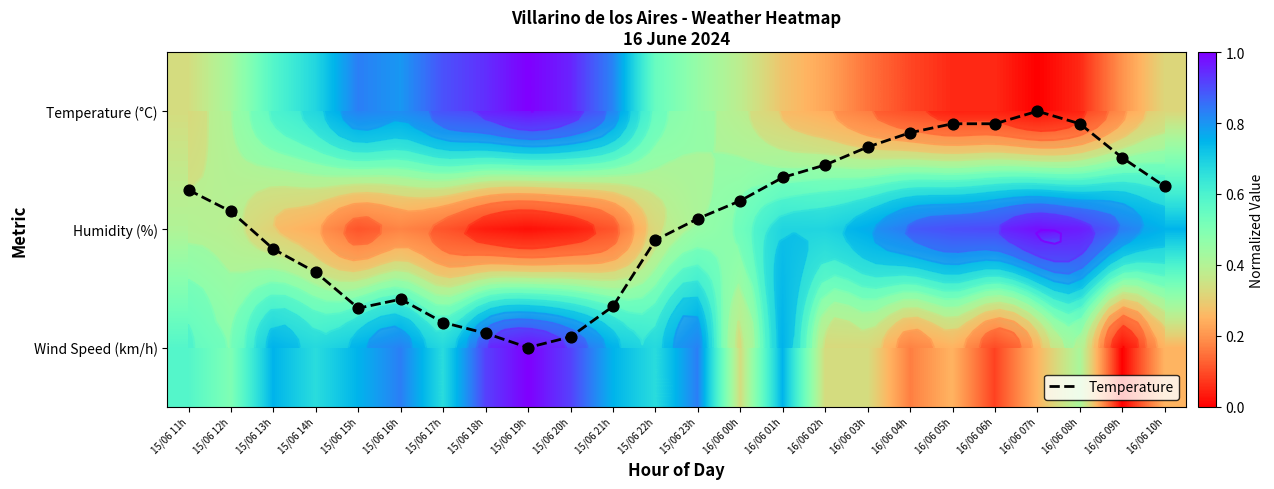

Is it true that Wind Speed (km/h) equals 0.1 at 16/06 10h?

False